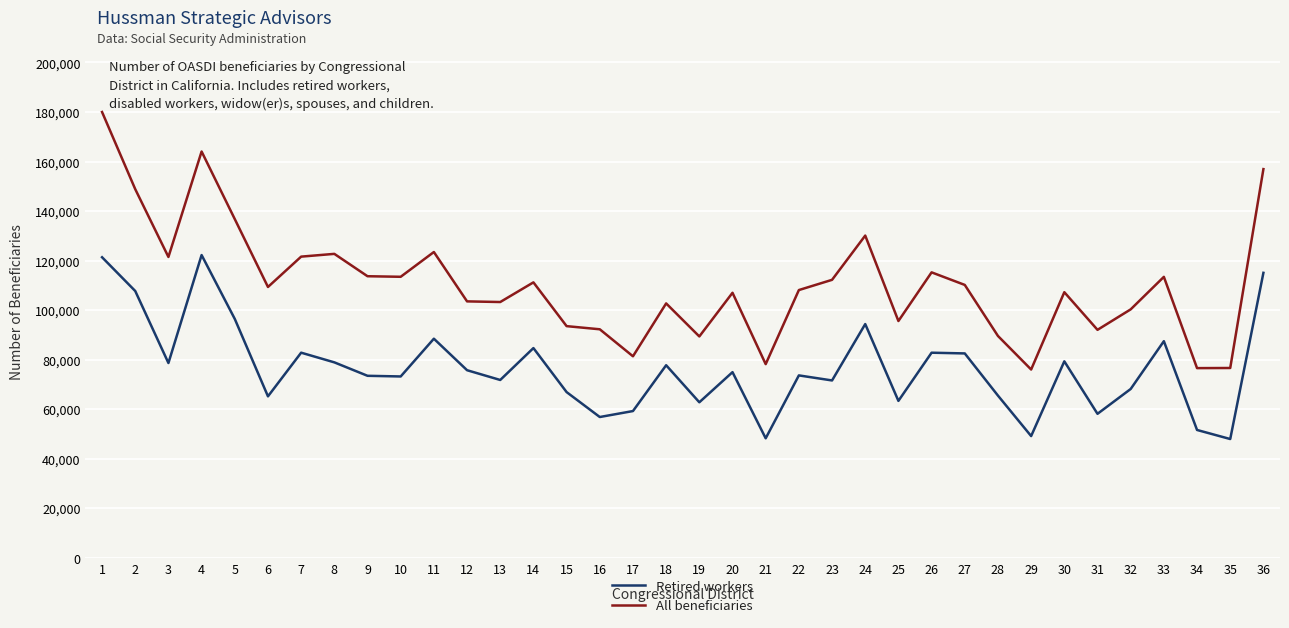

True or false: All beneficiaries and Retired workers intersect in this chart.

False